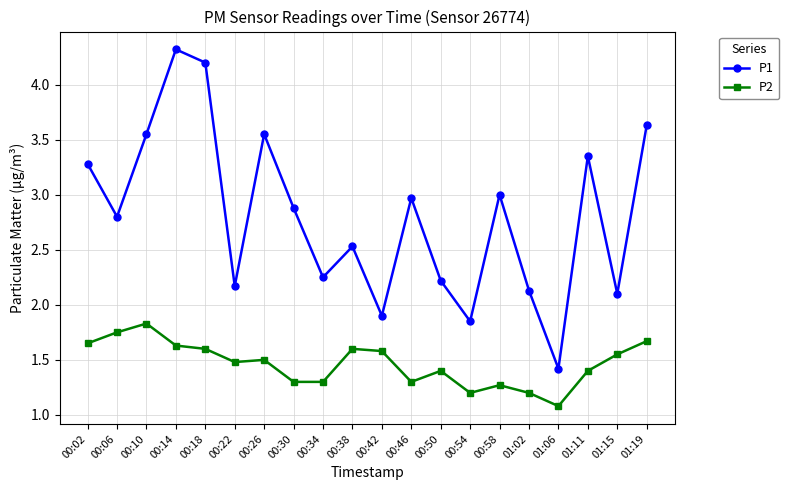

What position from the right is 00:30?

13